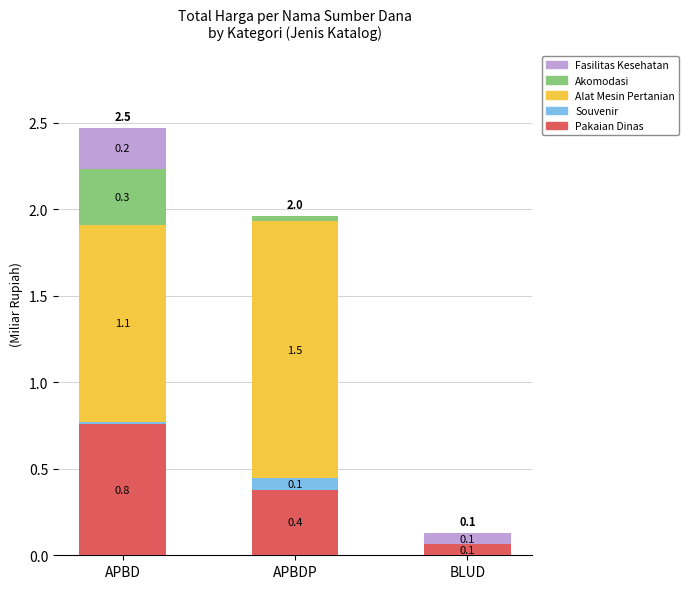

How many series are shown in this chart?

5